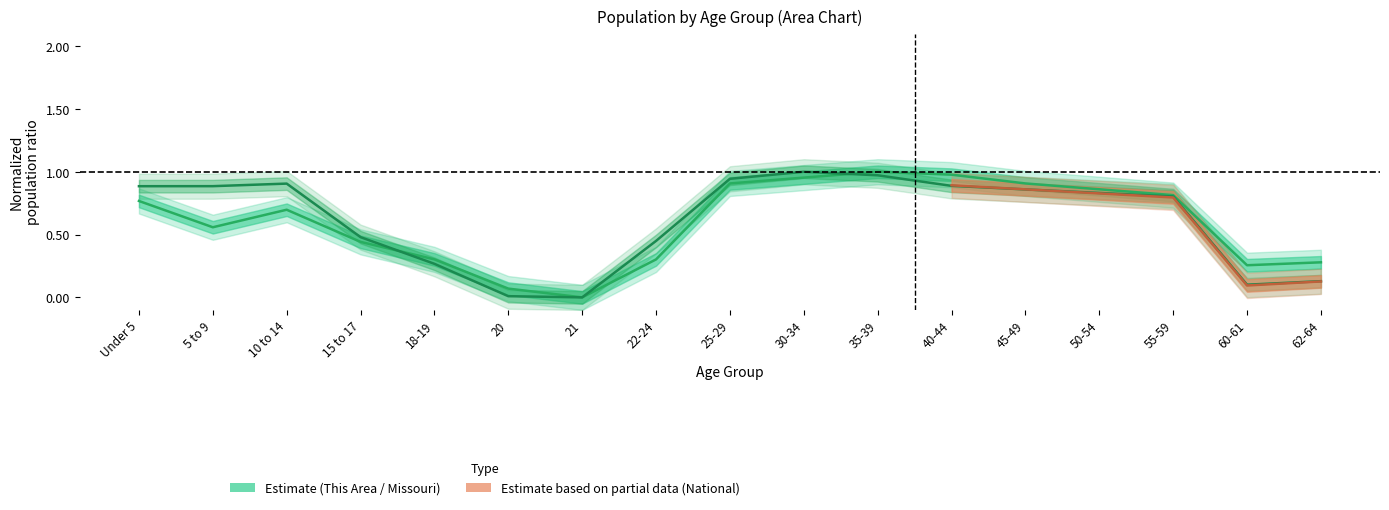

Does the chart display data point markers on the line(s)?

No